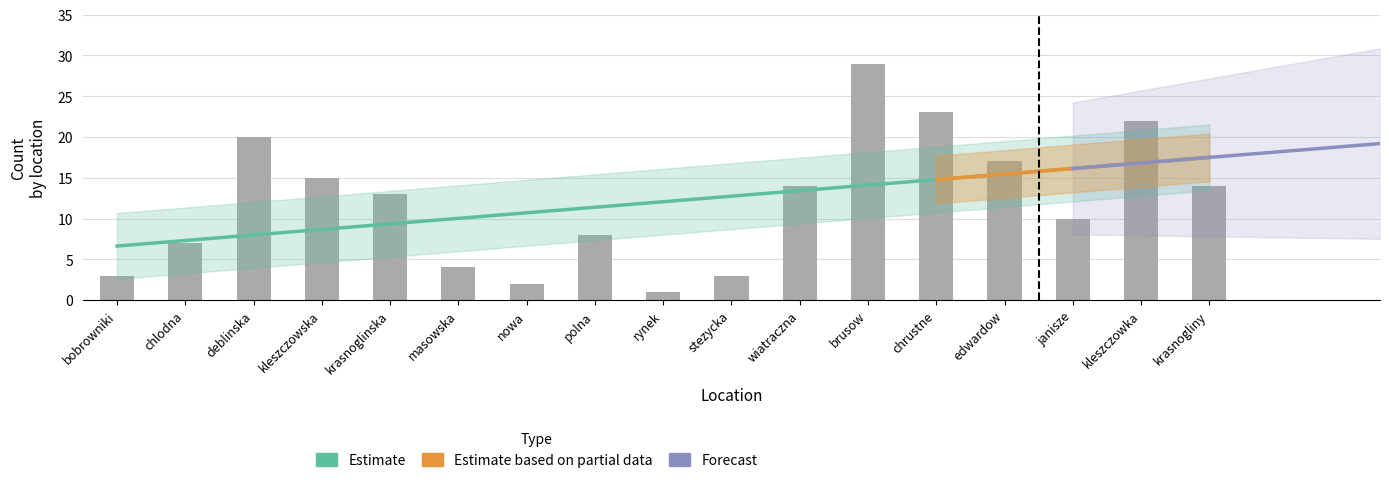

What is the sum of the oprawa uliczna values at edwardow and chrustne?

40